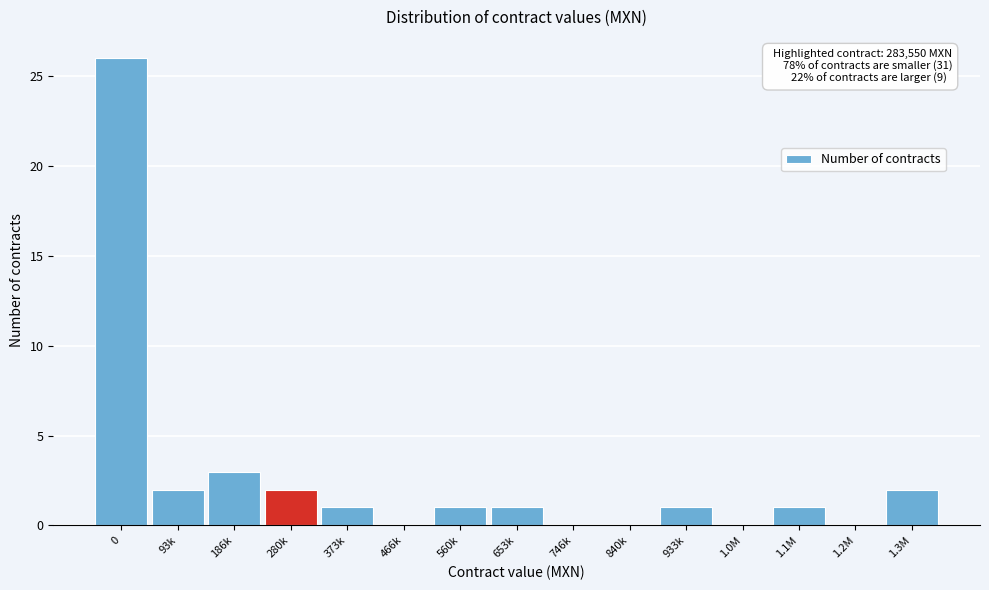

Reading right to left, what are all the values shown in this chart?

1.3M=2	1.2M=0	1.1M=1	1.0M=0	933k=1	840k=0	746k=0	653k=1	560k=1	466k=0	373k=1	280k=2	186k=3	93k=2	0=26